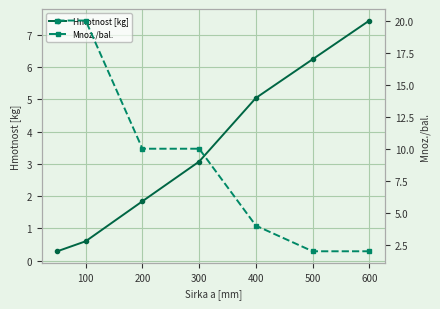

True or false: Hmotnost [kg] has more than 2 interior local peaks.

False